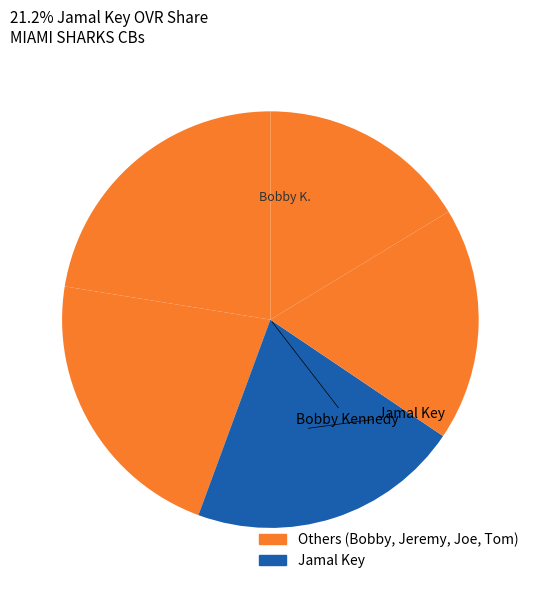

What is the largest slice in the pie chart?

Bobby Kennedy